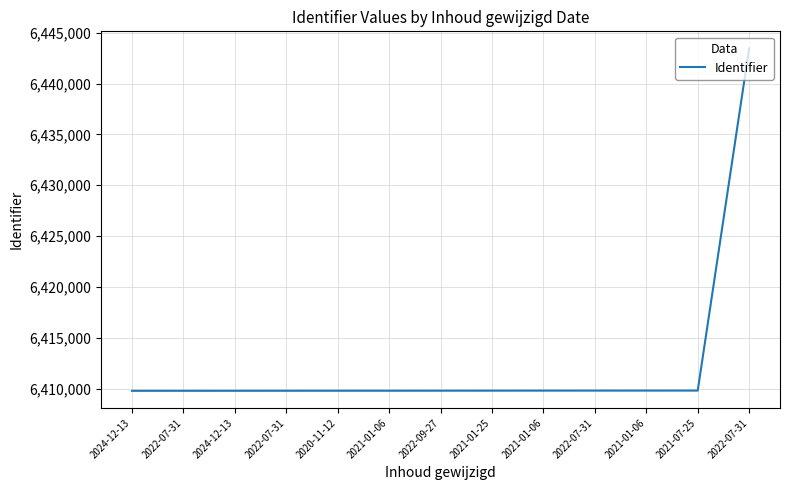

How many lines are shown in the chart?

1